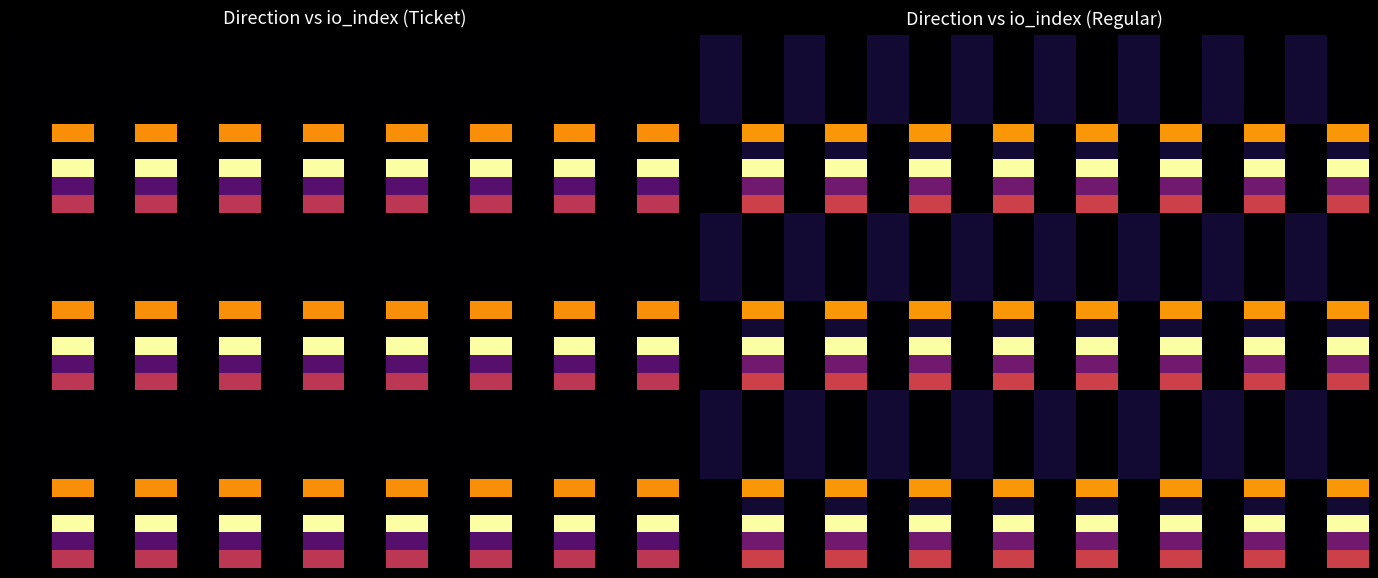

How many data points does each series have?

16